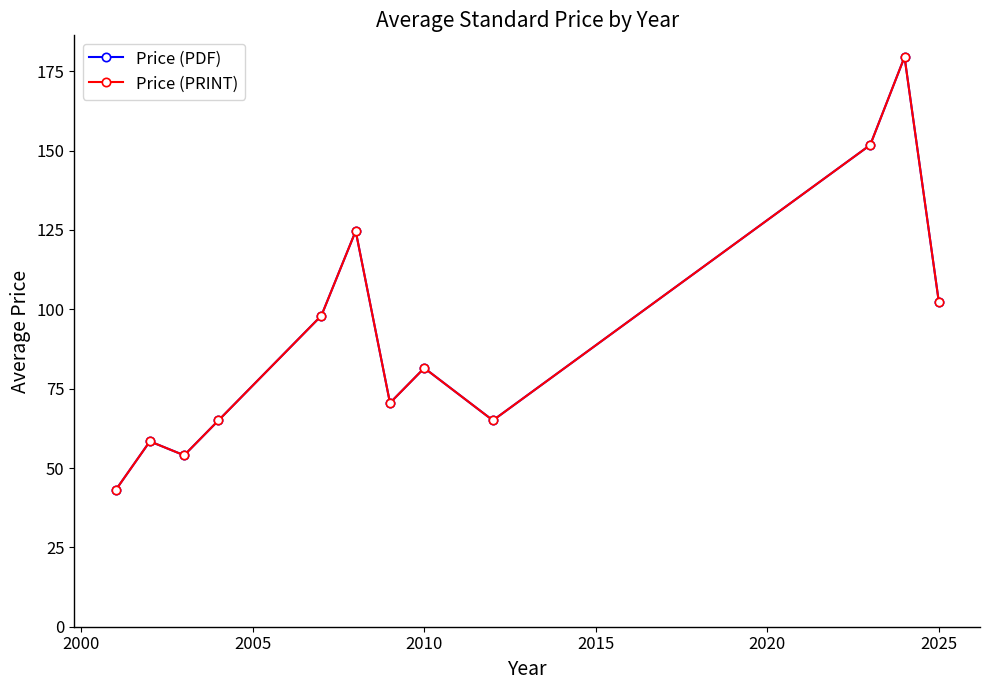

Is this an area chart (filled region under the line)?

No